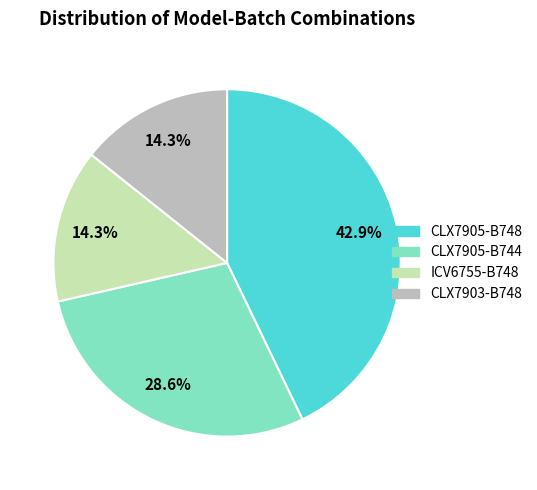

What percentage is the CLX7905-B744 slice, to the nearest percent?

29%